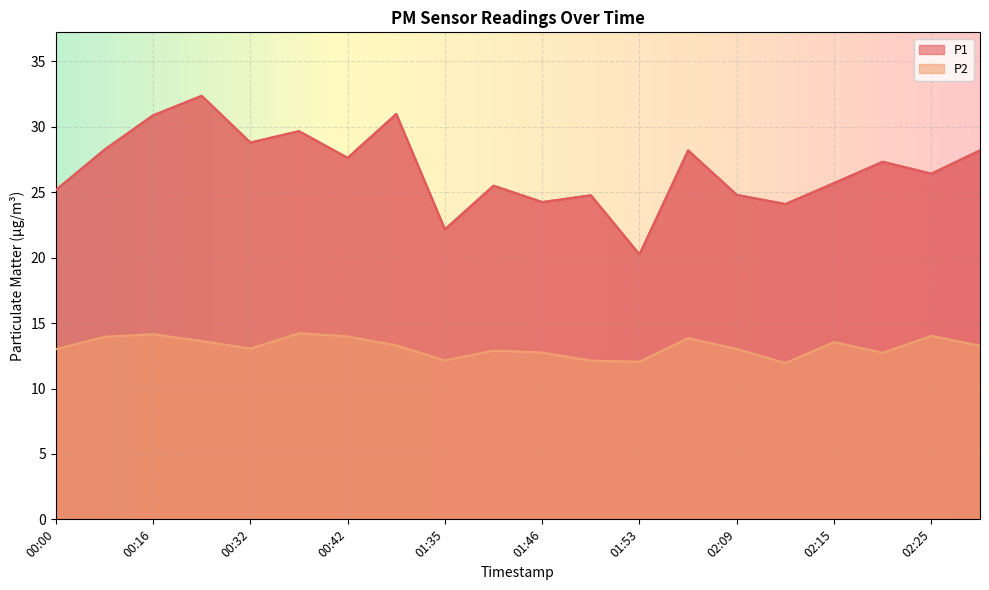

Rank the categories by P2 value from highest to lowest.

00:36, 00:16, 02:25, 00:42, 00:13, 01:56, 00:20, 02:15, 01:12, 02:28, 00:32, 02:09, 00:00, 01:39, 01:46, 02:18, 01:35, 01:49, 01:53, 02:12